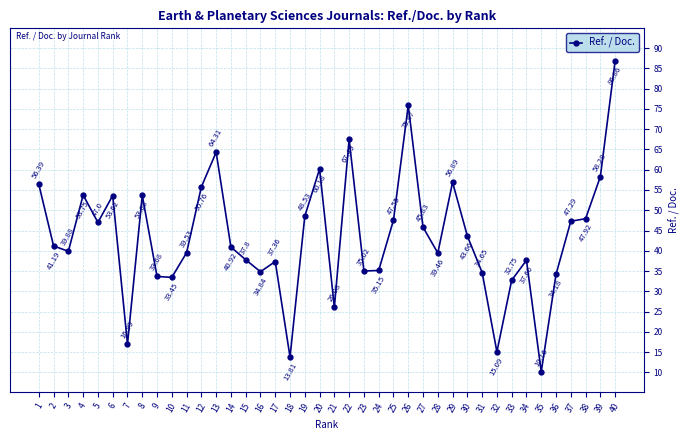

What is the ratio of the value at 38 to the value at 12?

0.9